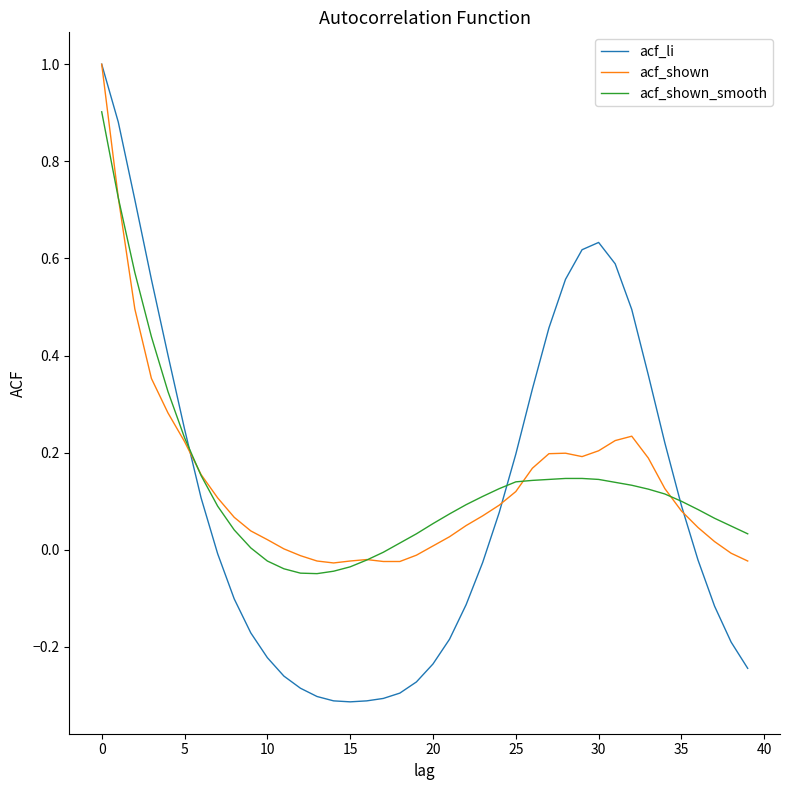

Which series has the widest spread of values?

acf_li